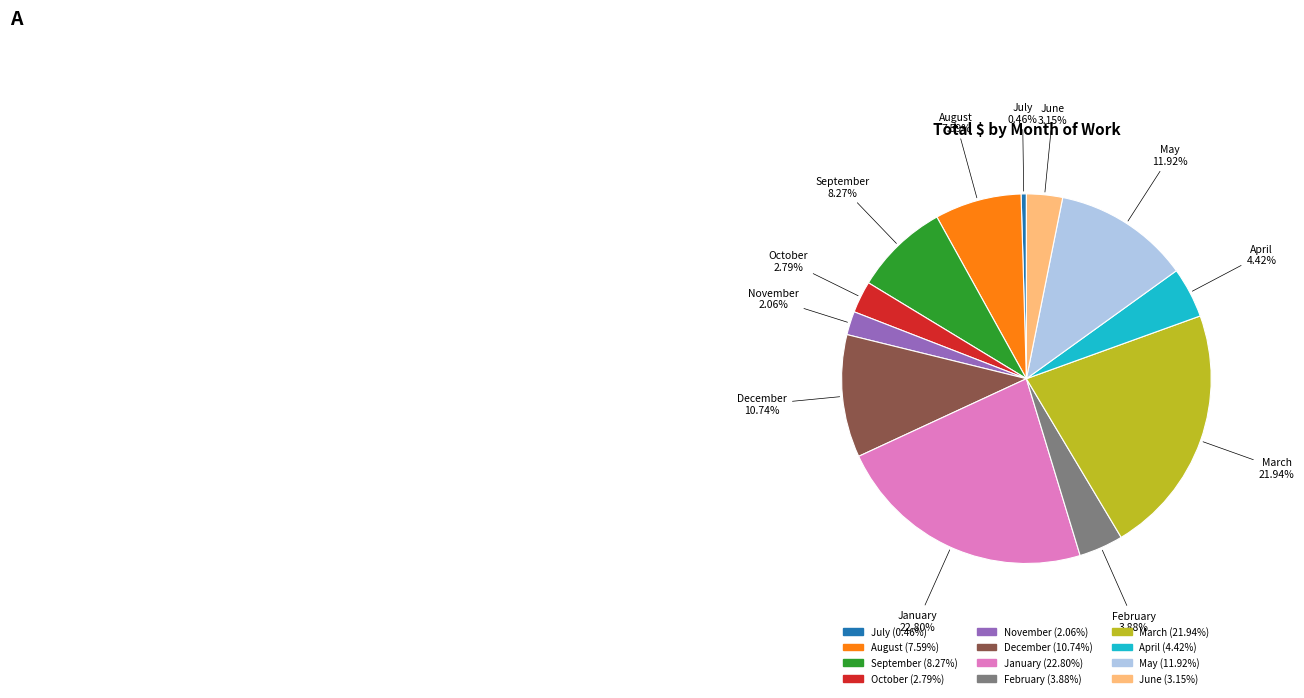

Which category has the smallest portion of the pie?

July